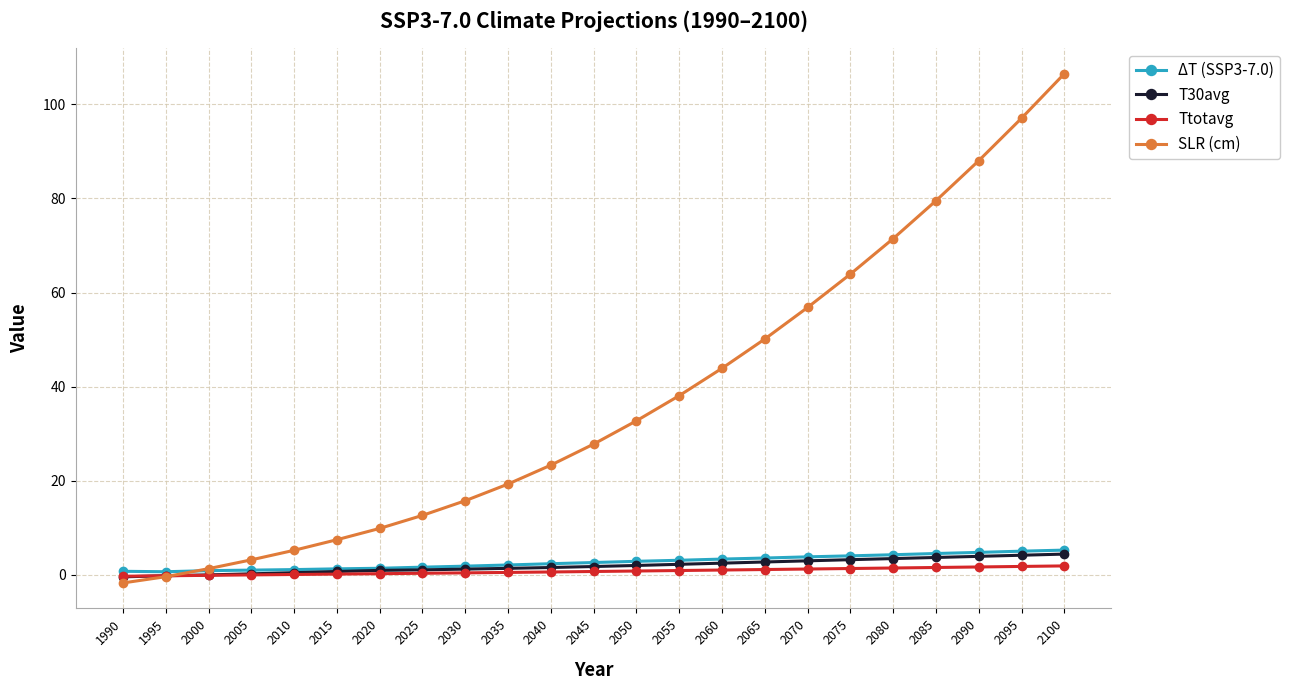

Where is SLR (cm) nearest to the value 52?

2065